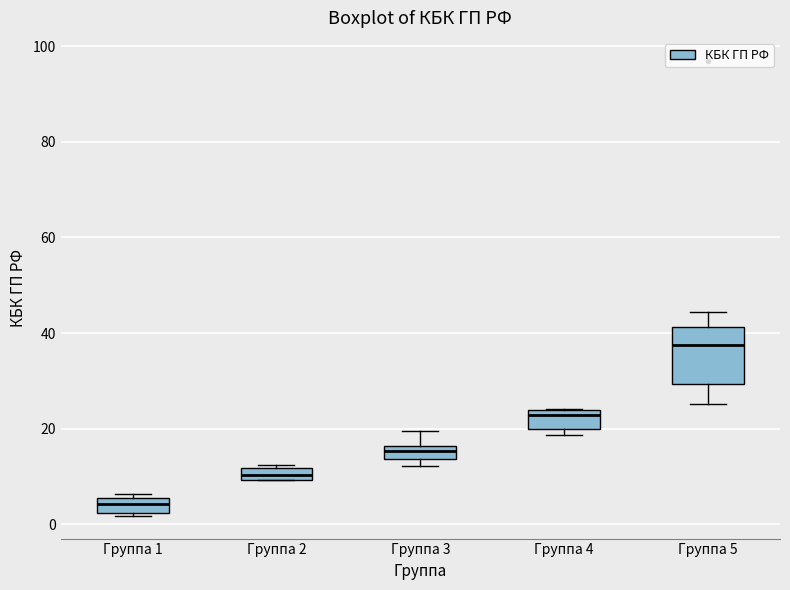

Which box has the highest median line?

Группа 5